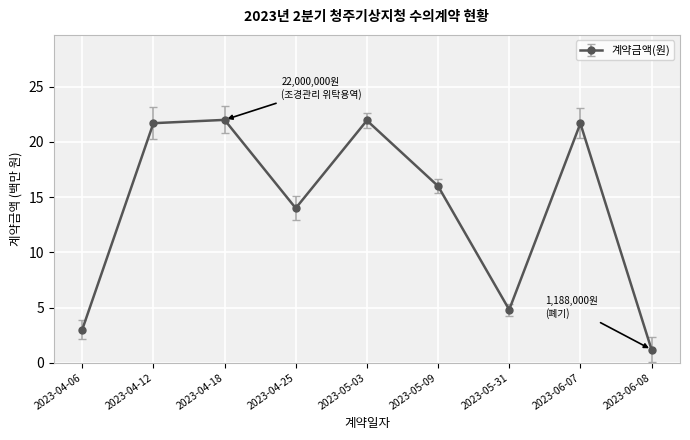

How many interior local peaks (higher than both neighbors) does the data have?

3